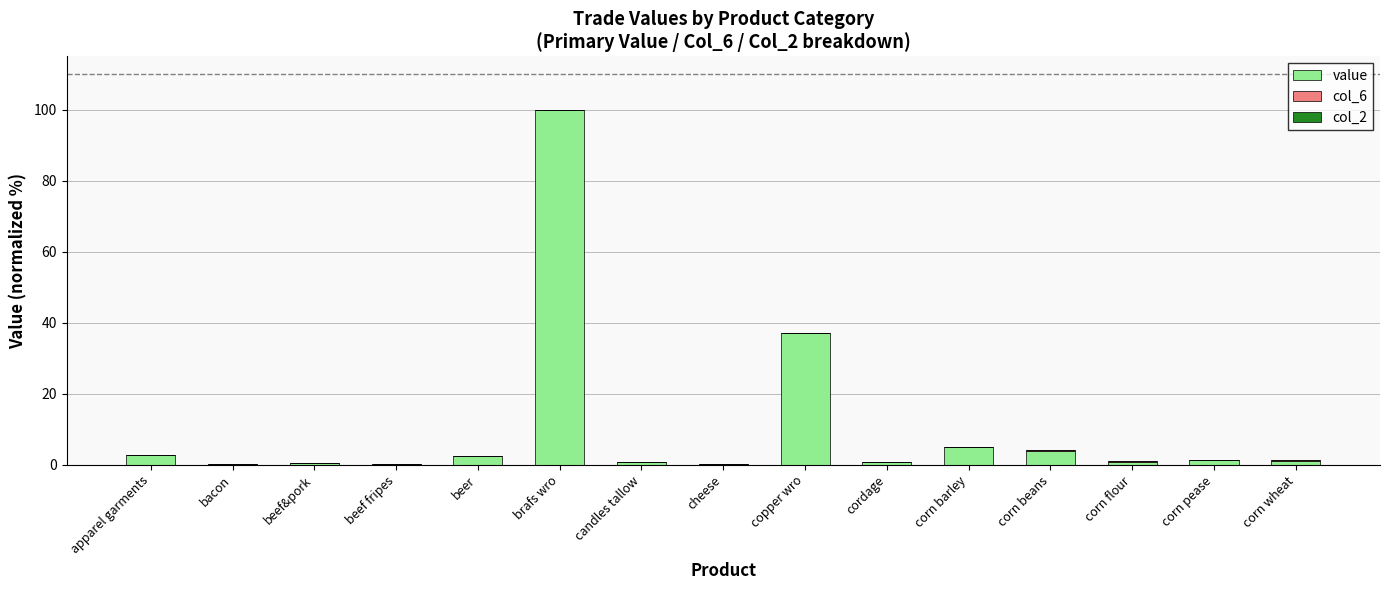

What is the total value across all series at corn wheat?

1.2